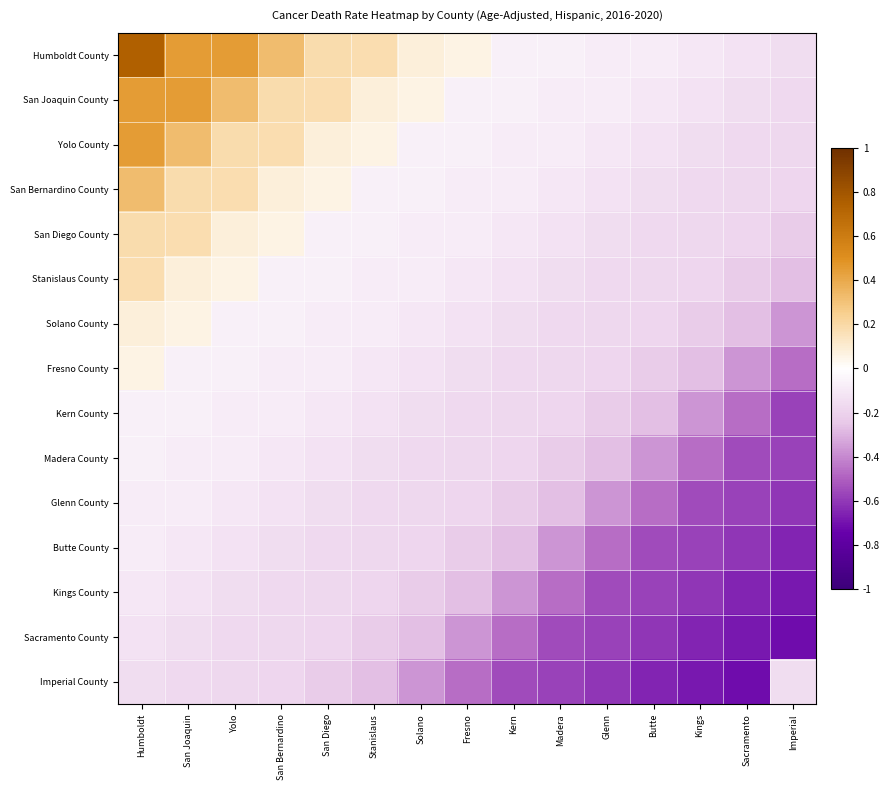

At which category is the sum across all series the highest?

Humboldt